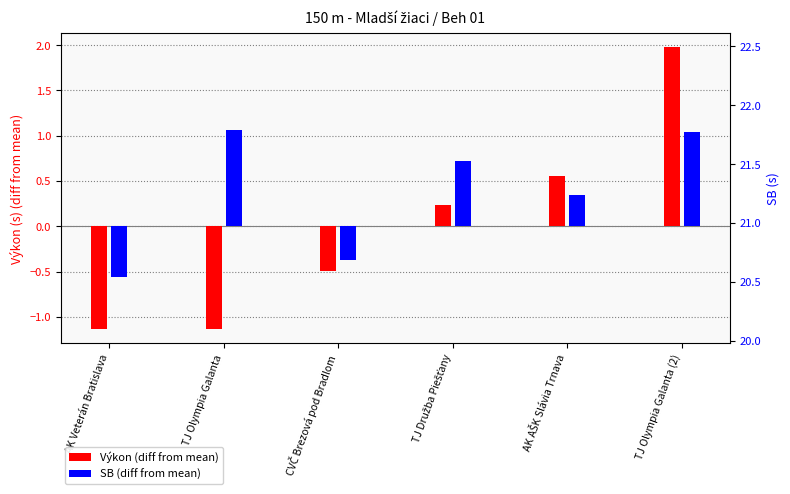

The value of SB (diff from mean) at TJ Olympia Galanta (2) is 1.9. True or false?

False